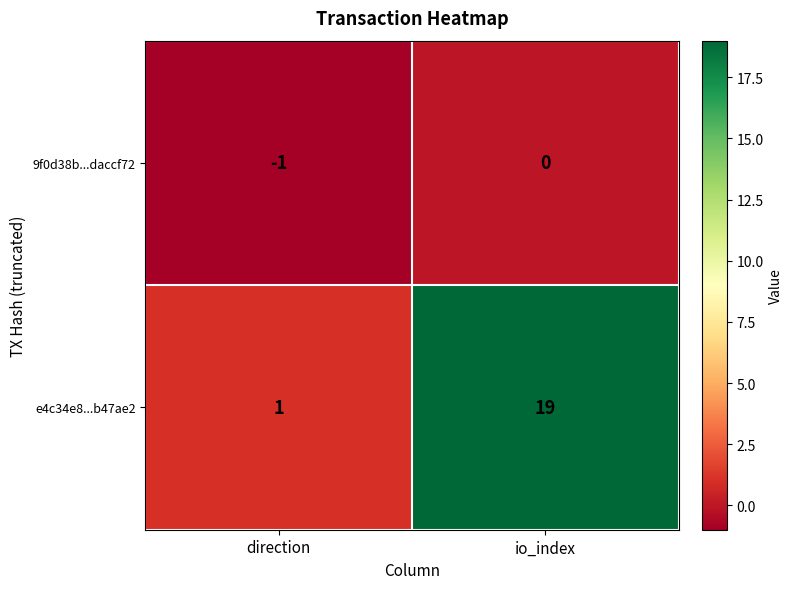

Which series changed the most between direction and io_index?

e4c34e8...b47ae2